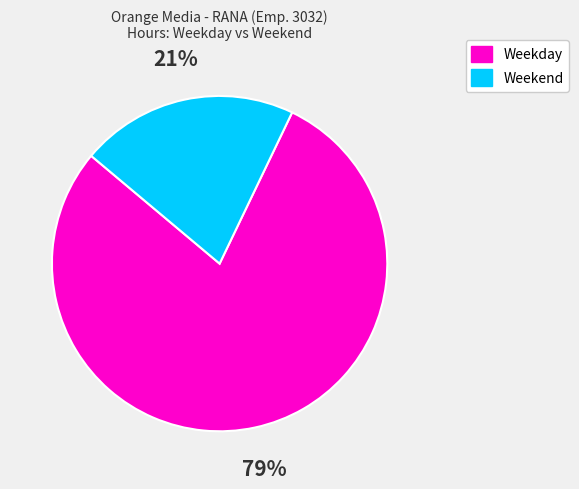

True or false: Weekend accounts for 29% of the total.

False